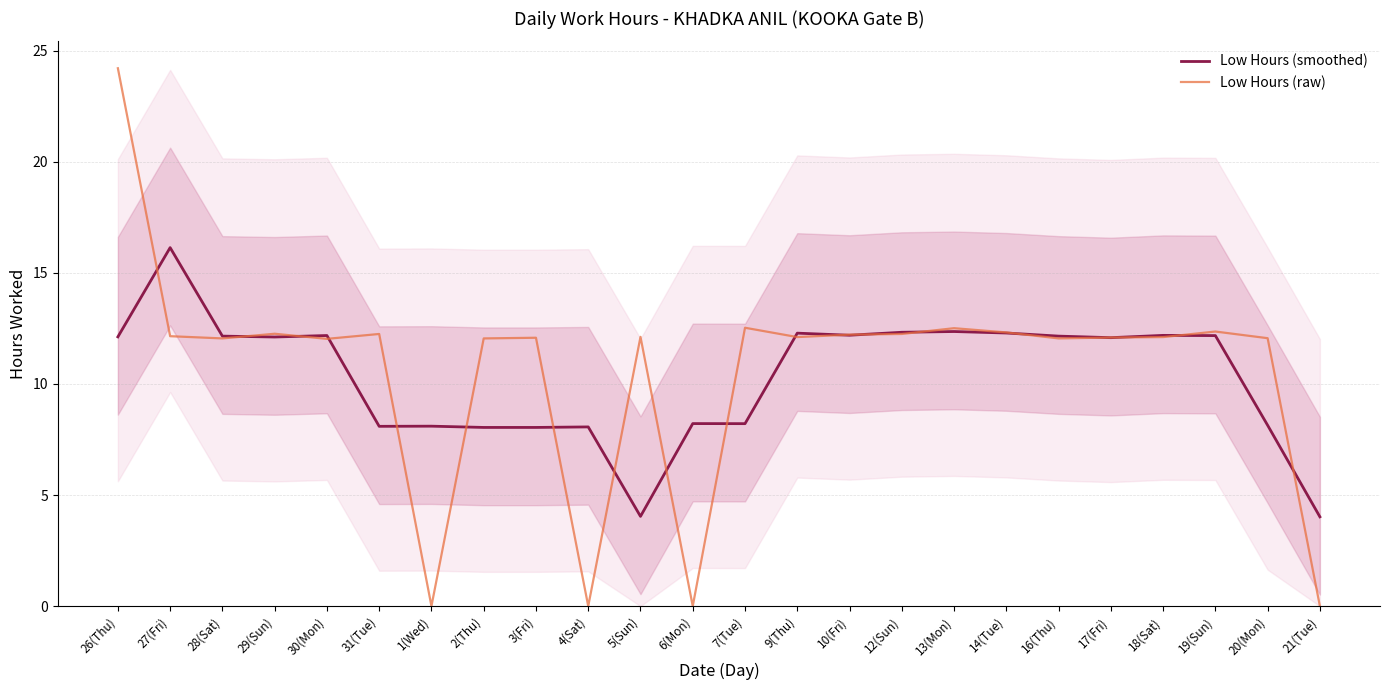

Reading left to right, list all the values displayed in this chart.

Low Hours (smoothed): 12.1	16.1	12.2	12.1	12.2	8.1	8.1	8.0	8.0	8.1	4.0	8.2	8.2	12.3	12.2	12.3	12.4	12.3	12.2	12.1	12.2	12.2	8.1	4.0
Low Hours (raw): 24.2	12.2	12.1	12.3	12.0	12.2	0.0	12.1	12.1	0.0	12.1	0.0	12.5	12.1	12.2	12.2	12.5	12.3	12.1	12.1	12.1	12.4	12.1	0.0